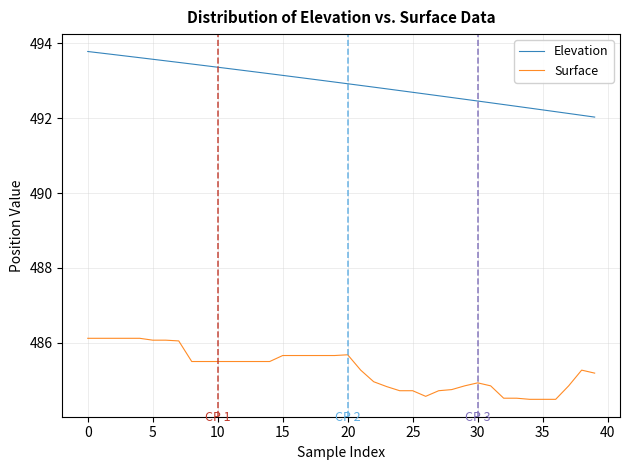

What is the difference between the maximum and minimum values in the Elevation series?

1.8